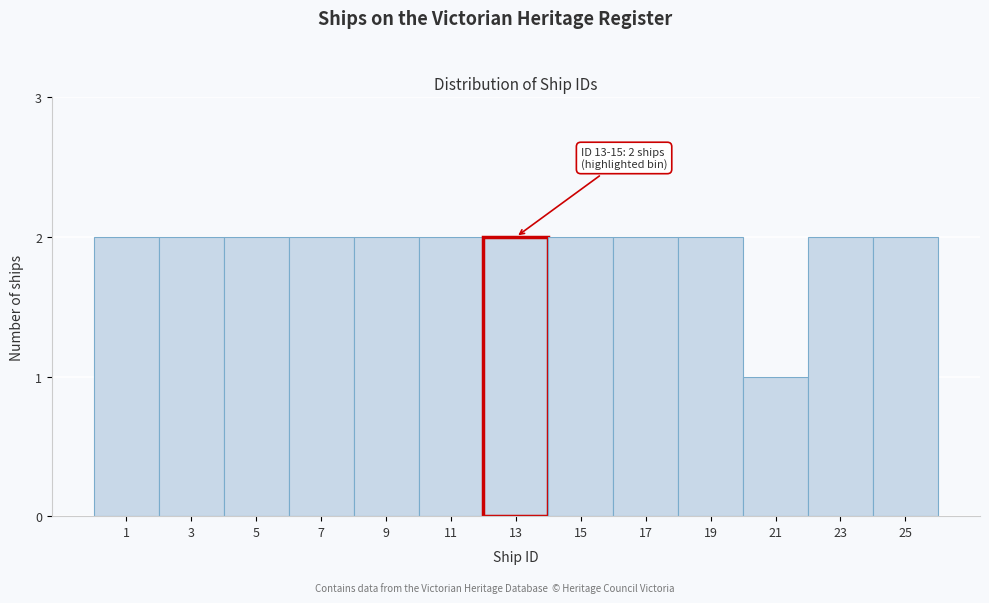

Reading left to right, what are all the values shown in this chart?

1=2	3=2	5=2	7=2	9=2	11=2	13=2	15=2	17=2	19=2	21=1	23=2	25=2